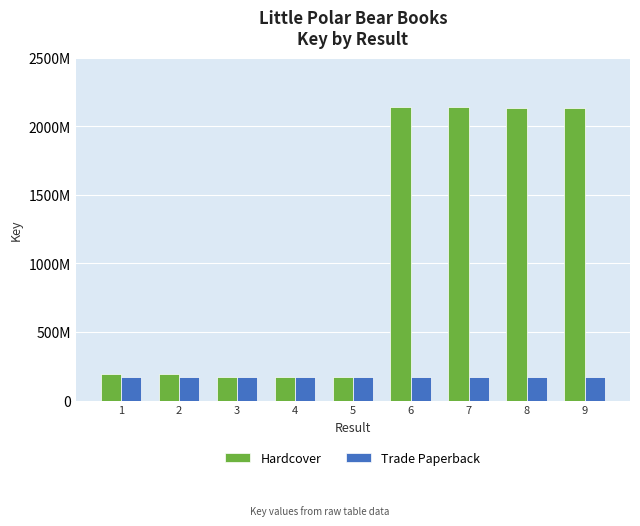

What is the total value across all series at 2?

363056013